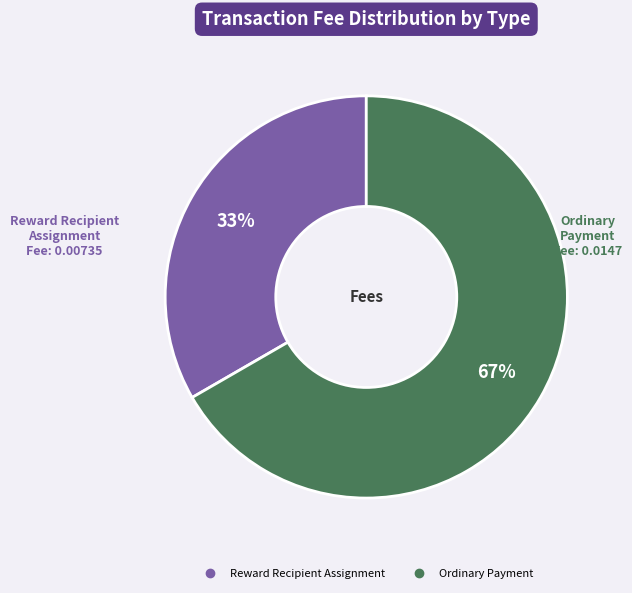

Is the sum of Reward Recipient Assignment and Ordinary Payment greater than half?

Yes